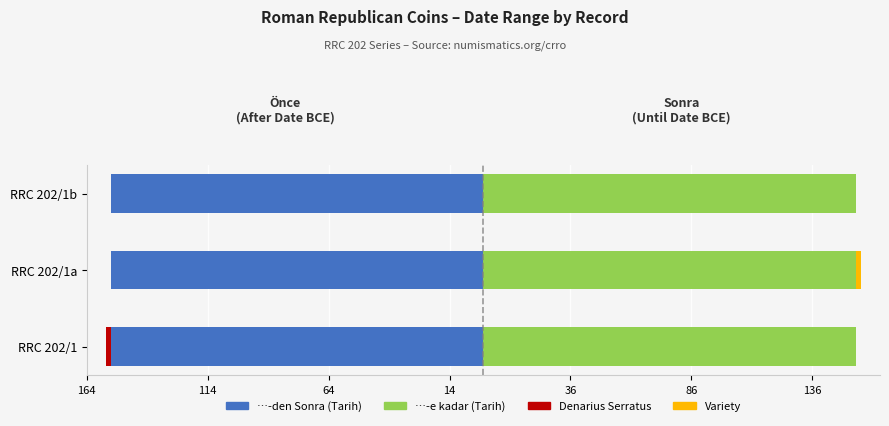

How many positive values does the Variety series have?

1